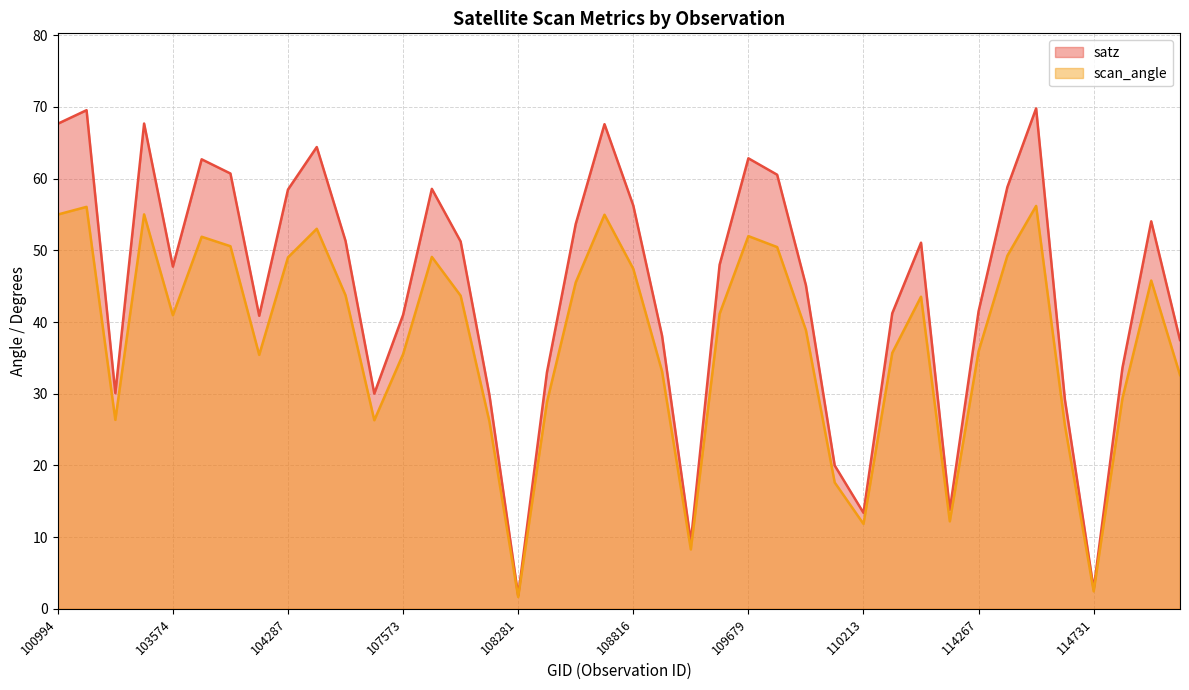

The value of scan_angle at 115096 is 32.6. True or false?

True